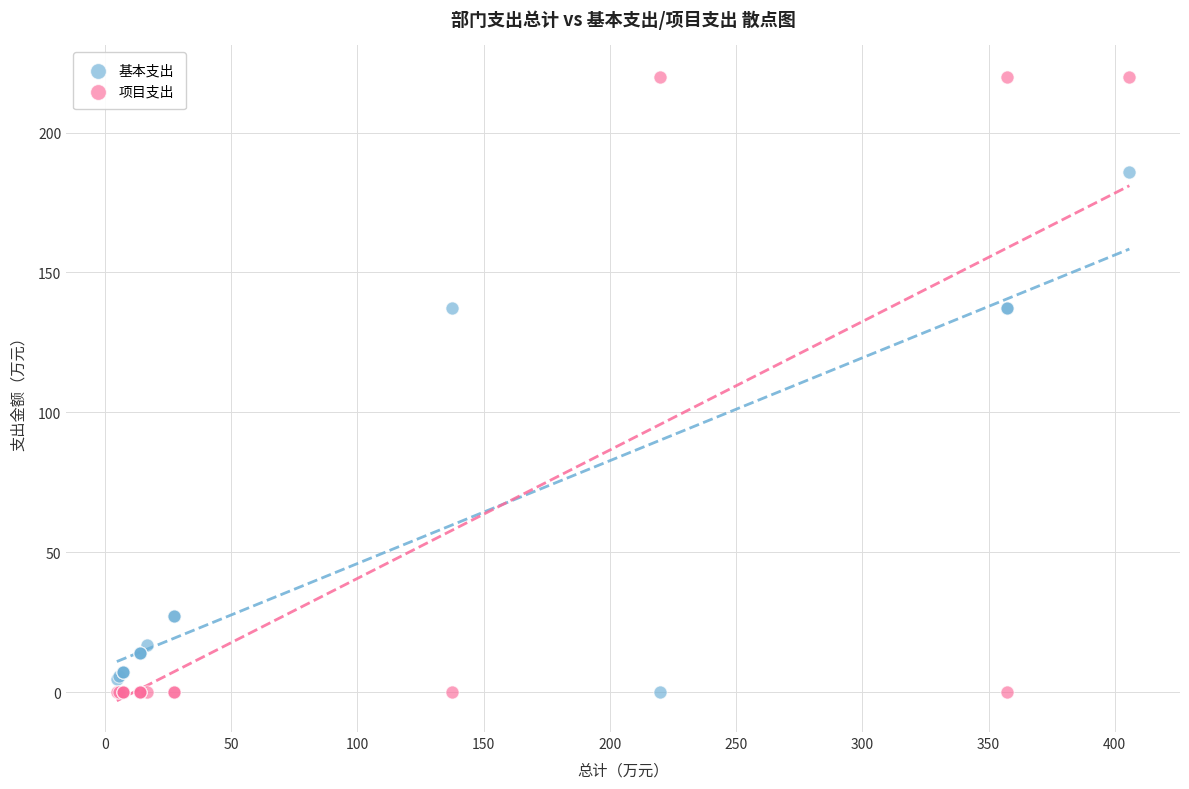

Which series has the widest spread of Y values?

项目支出